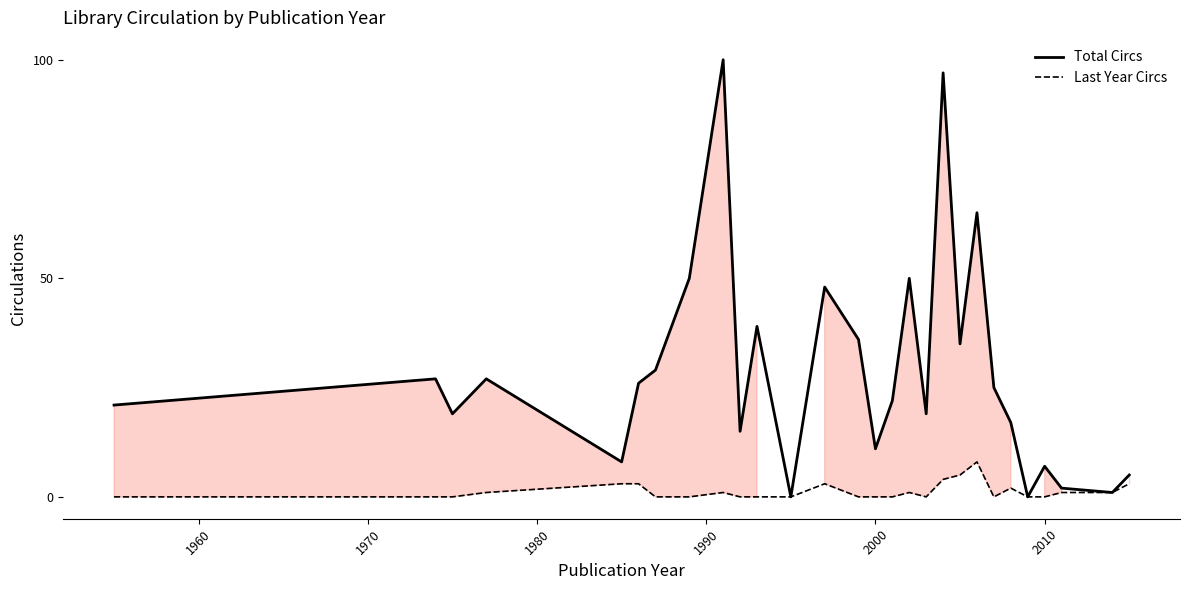

True or false: Total Circs has a value of 7 at 2010.

True